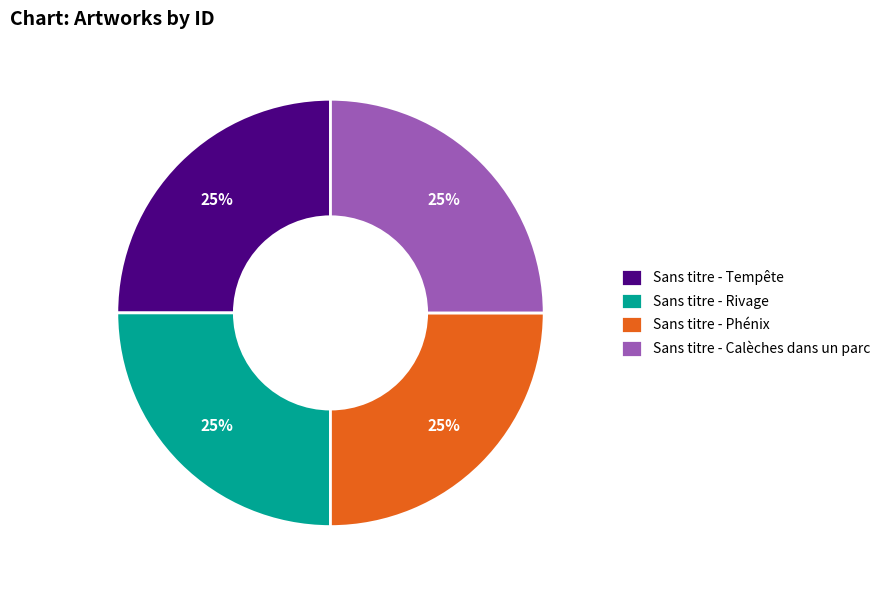

Is there a majority slice in this chart?

No